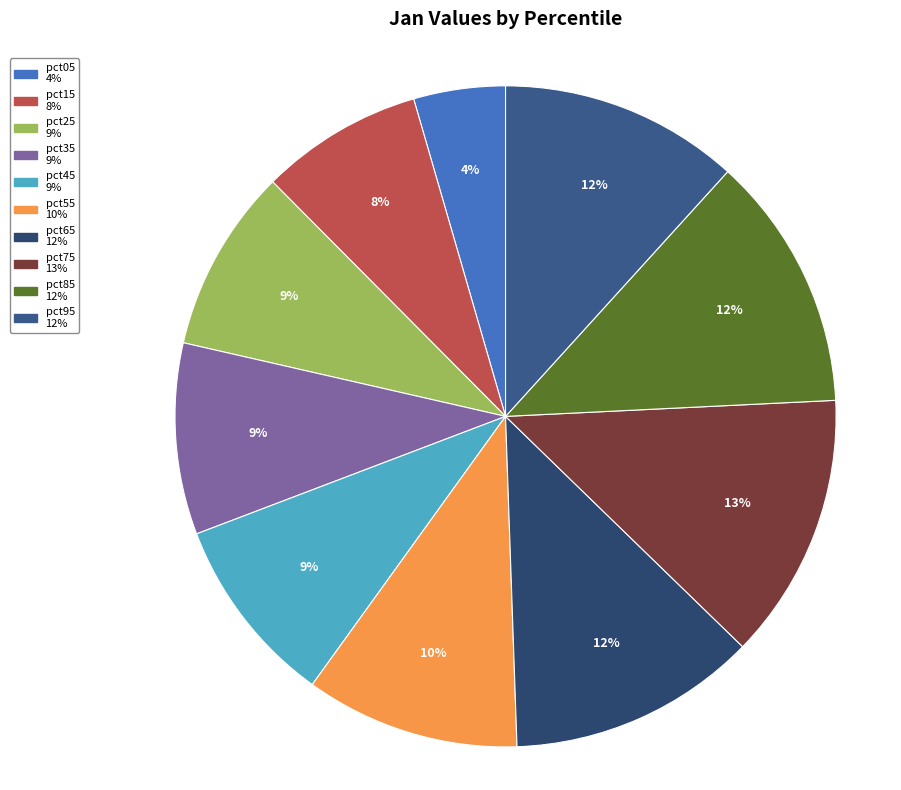

What is the smallest slice in the pie chart?

pct05